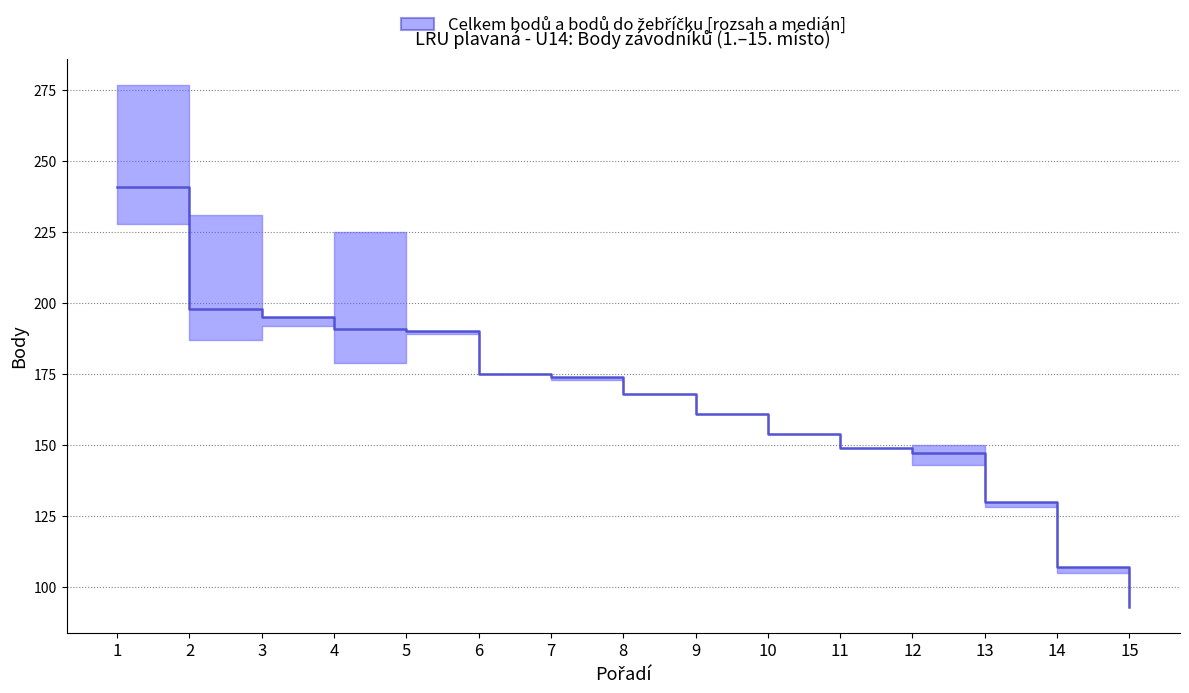

Does the chart display data point markers on the line(s)?

No